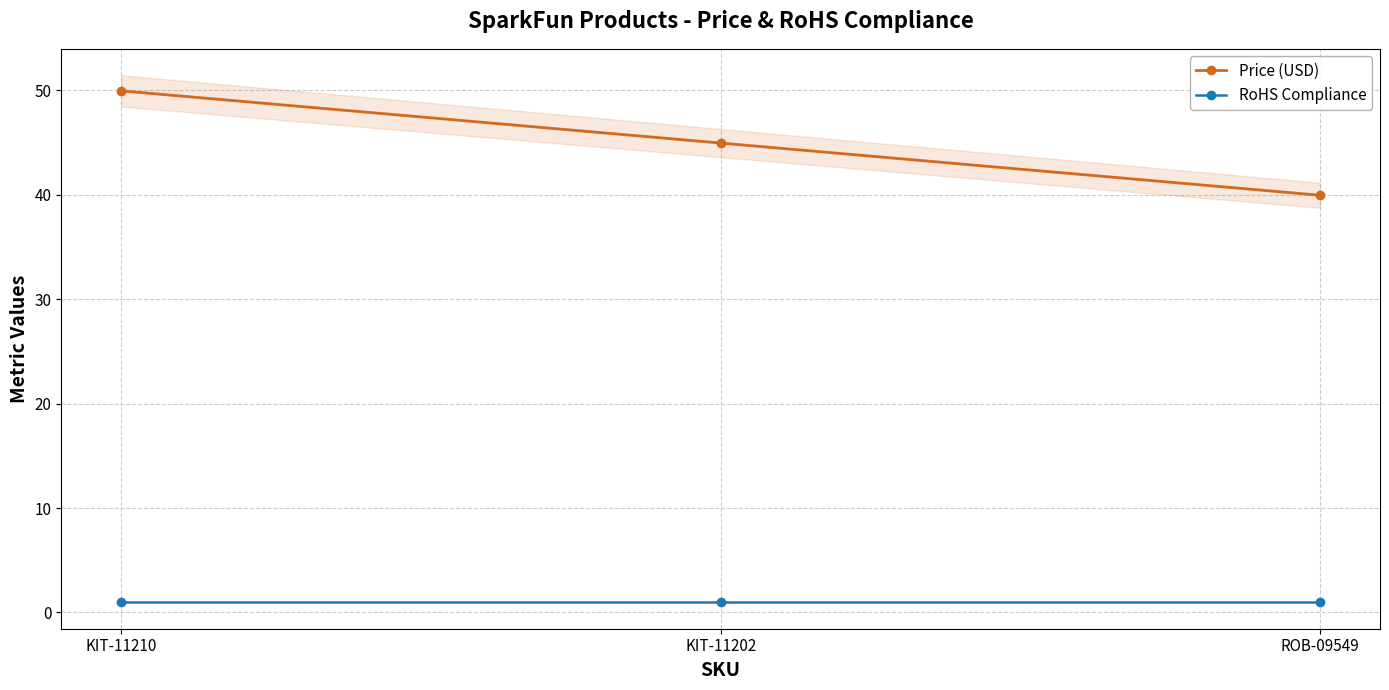

Reading left to right, list all the values displayed in this chart.

Price (USD): KIT-11210=50.0	KIT-11202=45.0	ROB-09549=40.0
RoHS Compliance: KIT-11210=1.0	KIT-11202=1.0	ROB-09549=1.0